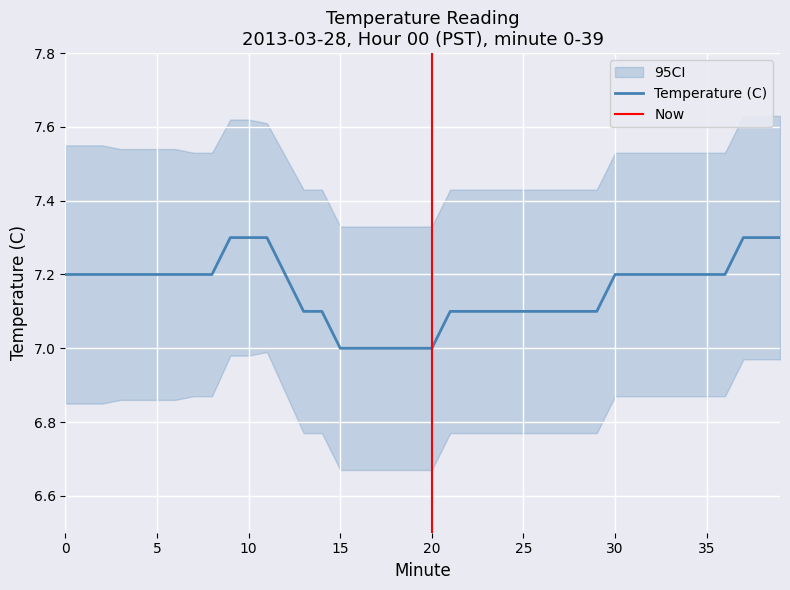

What is the greatest value displayed?

7.3